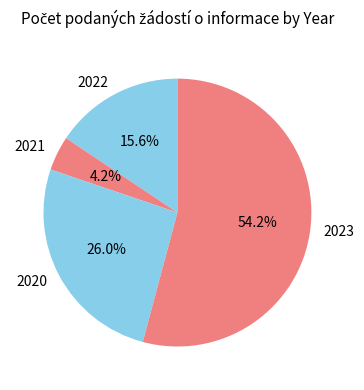

Combined, do 2020 and 2022 account for over 50%?

No